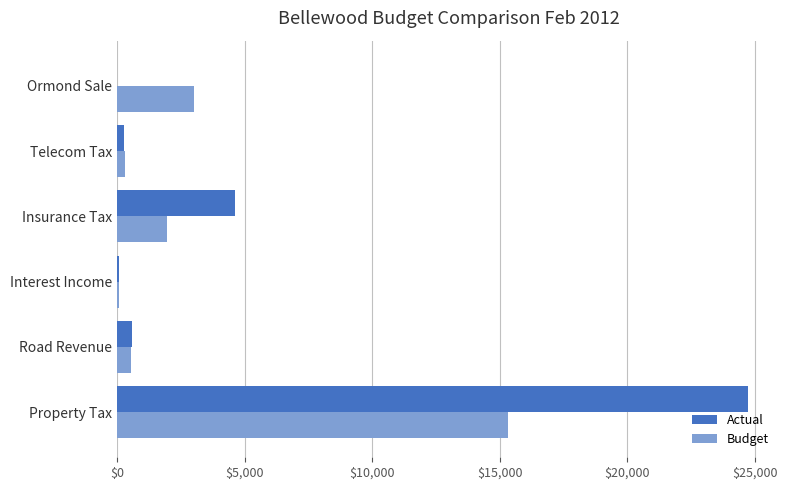

What is the greatest value displayed?

24743.3